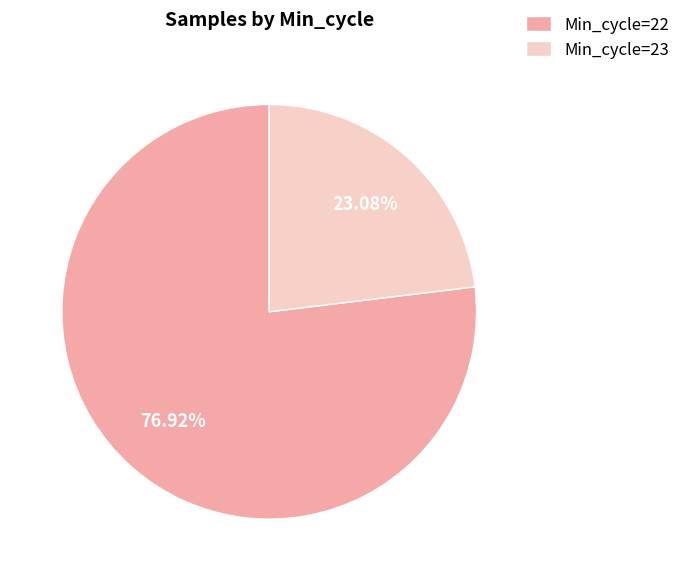

To the nearest percent, what percentage of the pie is Min_cycle=23?

23%